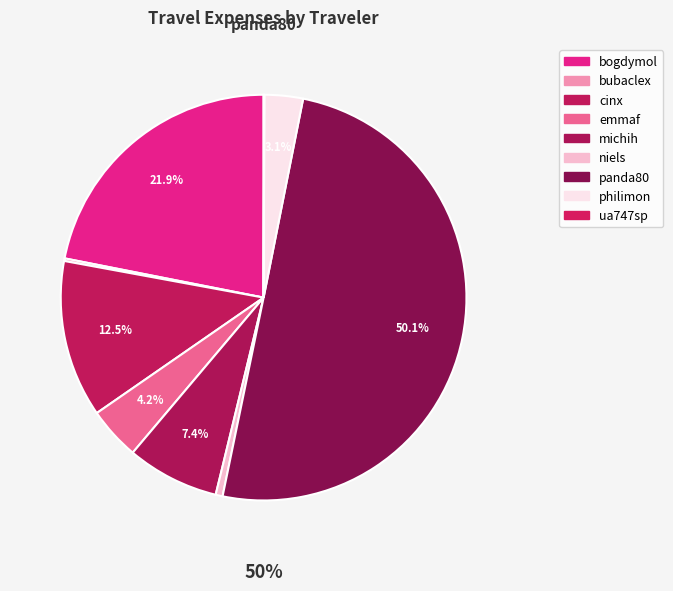

True or false: michih accounts for 7% of the total.

True